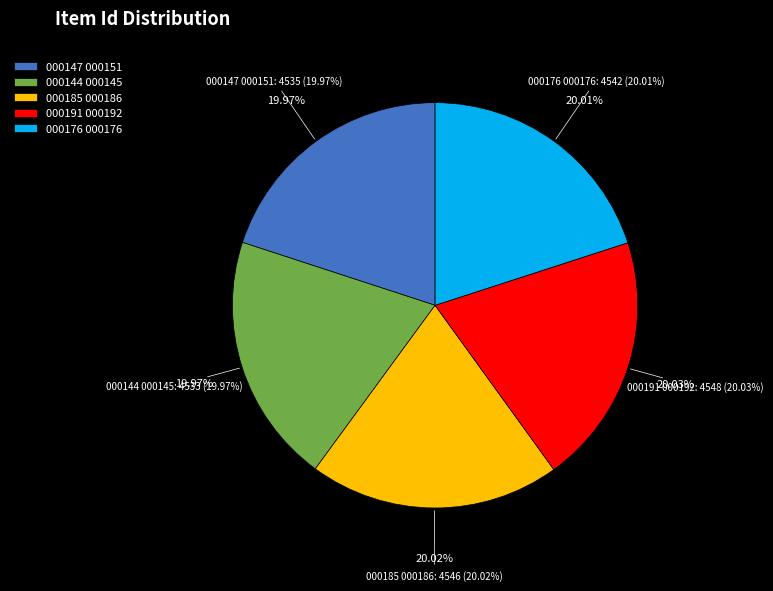

What percentage is the loc_hutc_000185_000186 slice, to the nearest percent?

20%